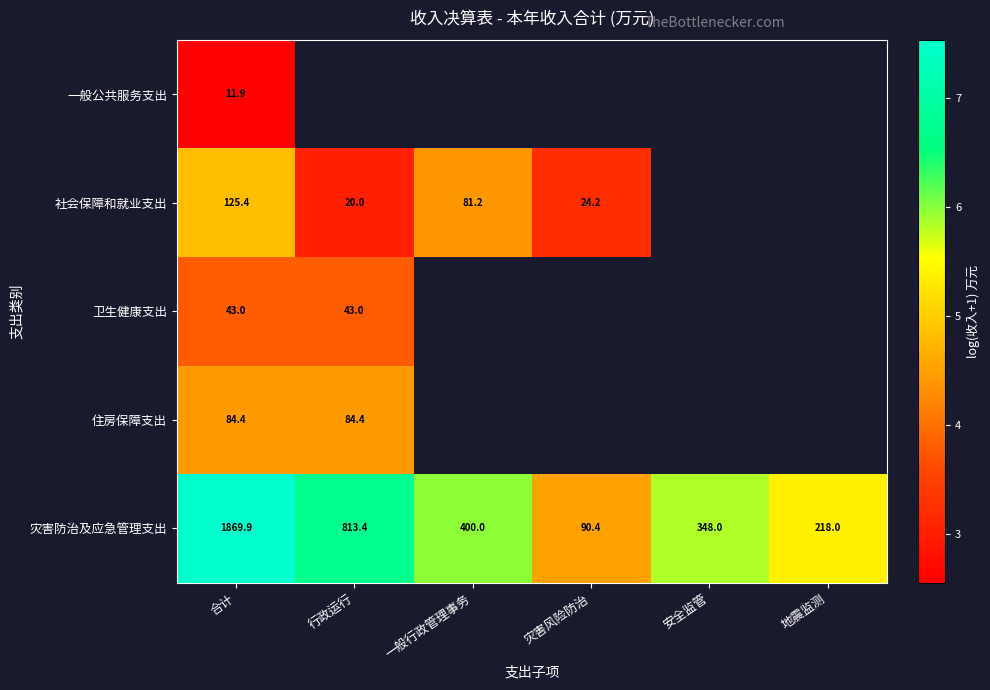

Where is 灾害防治及应急管理支出 nearest to the value 980?

行政运行